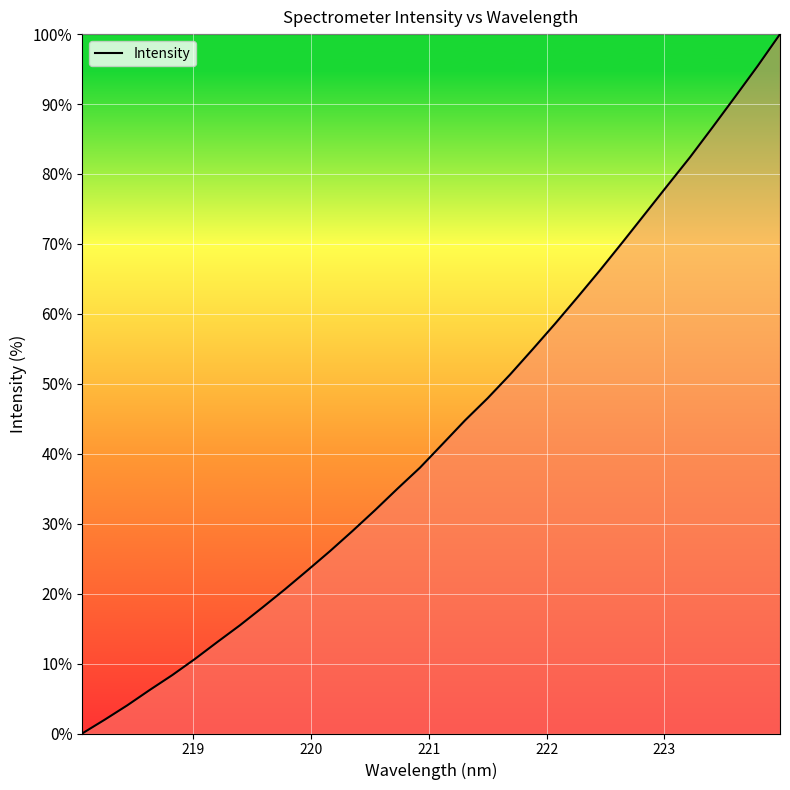

What is the difference between the maximum and minimum values?

100.0